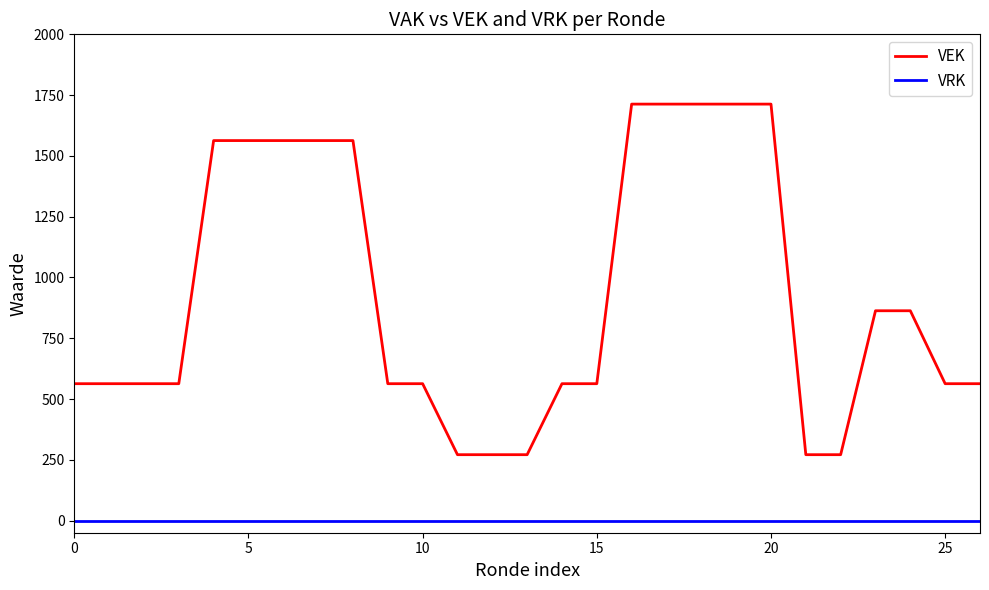

Which series has the largest total across all categories?

VEK